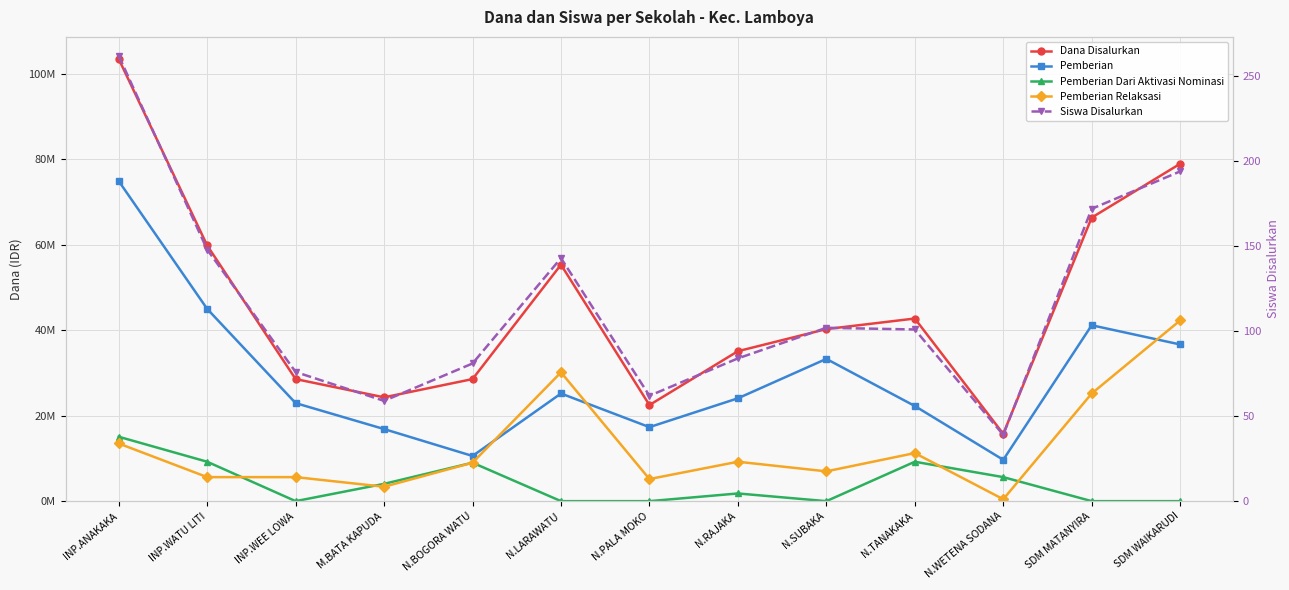

Which category has the highest value in the Pemberian series?

INP.ANAKAKA